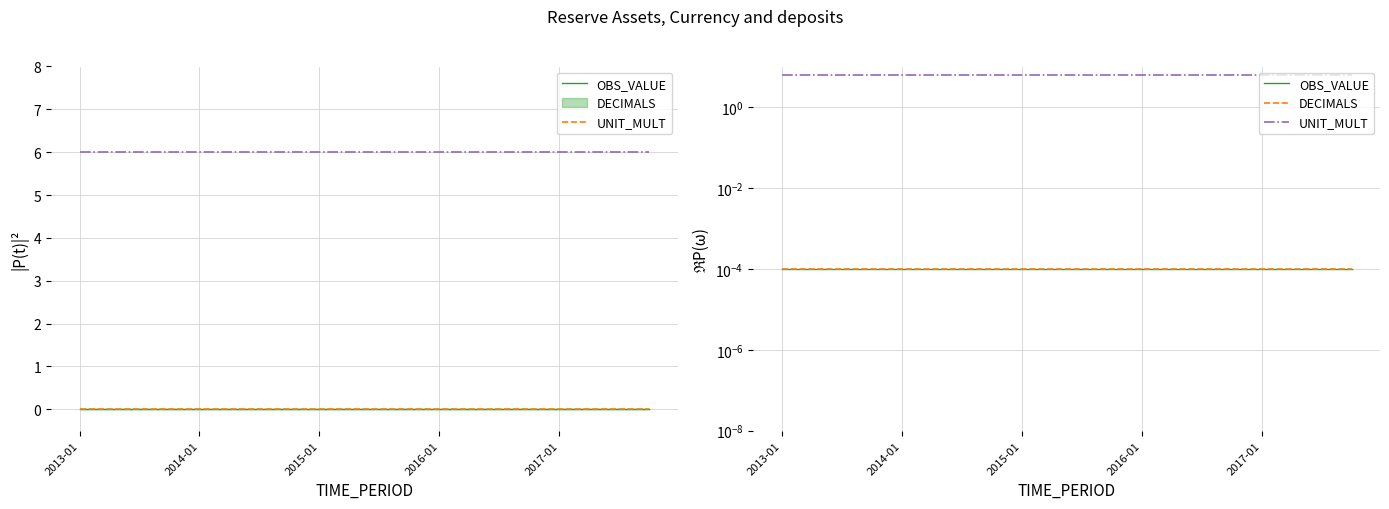

Does the chart display data point markers on the line(s)?

No